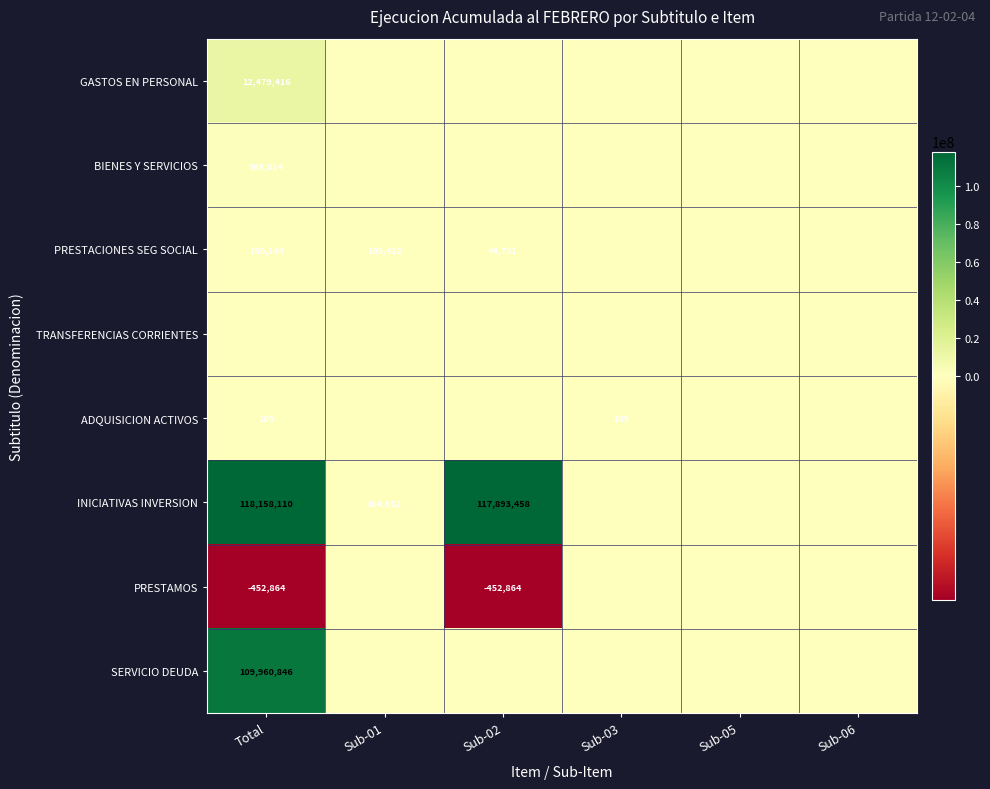

Is it true that SERVICIO DEUDA equals 109960846 at Total?

True